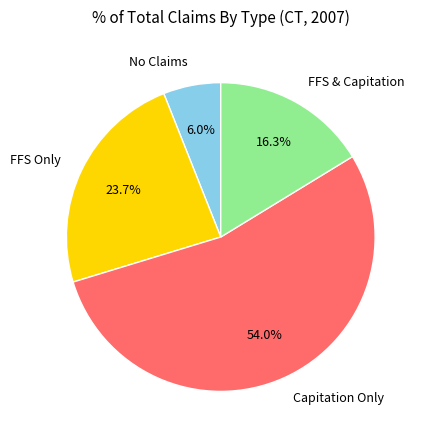

To the nearest percent, what is the average slice percentage?

25%